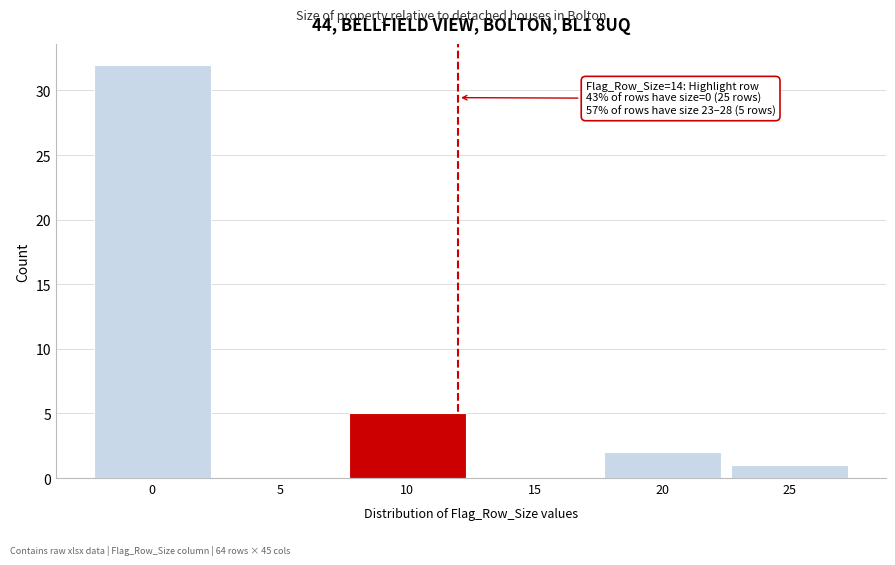

Reading left to right, what are all the values shown in this chart?

0=32	5=0	10=5	15=0	20=2	25=1